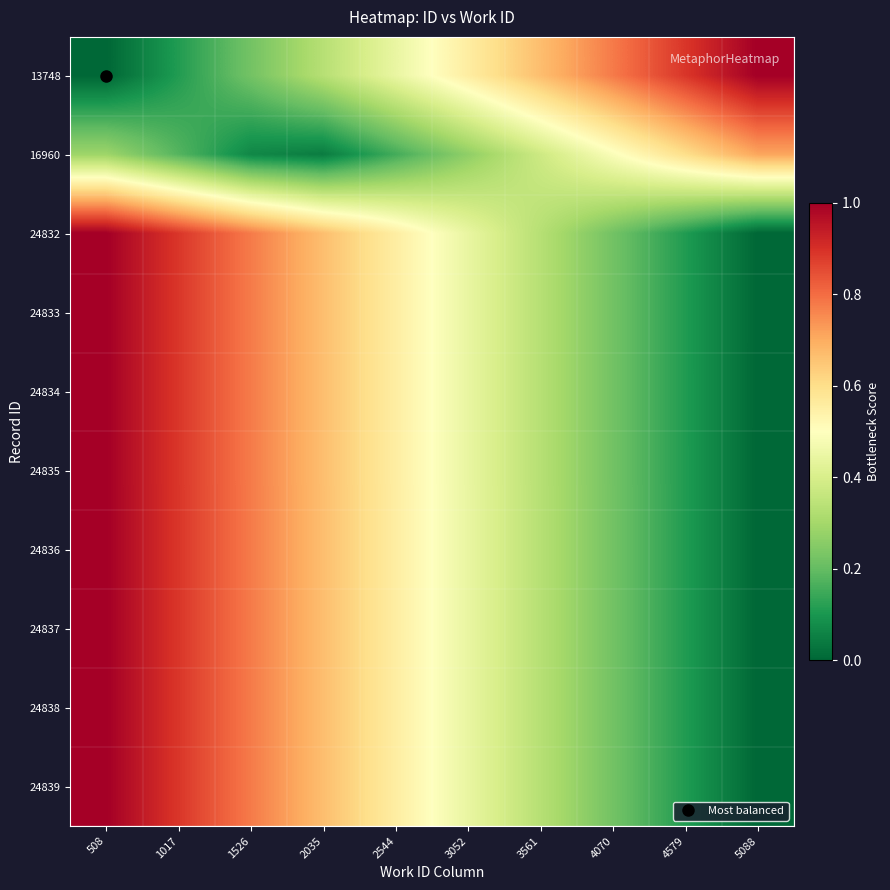

Reading left to right, extract all data points from this chart.

13748: 508=0.0	1017=0.1	1526=0.2	2035=0.3	2544=0.4	3052=0.6	3561=0.7	4070=0.8	4579=0.9	5088=1.0
16960: 508=0.3	1017=0.2	1526=0.1	2035=0.0	2544=0.2	3052=0.3	3561=0.4	4070=0.5	4579=0.6	5088=0.7
24832: 508=1.0	1017=0.9	1526=0.8	2035=0.7	2544=0.6	3052=0.4	3561=0.3	4070=0.2	4579=0.1	5088=0.0
24833: 508=1.0	1017=0.9	1526=0.8	2035=0.7	2544=0.6	3052=0.4	3561=0.3	4070=0.2	4579=0.1	5088=0.0
24834: 508=1.0	1017=0.9	1526=0.8	2035=0.7	2544=0.6	3052=0.4	3561=0.3	4070=0.2	4579=0.1	5088=0.0
24835: 508=1.0	1017=0.9	1526=0.8	2035=0.7	2544=0.6	3052=0.4	3561=0.3	4070=0.2	4579=0.1	5088=0.0
24836: 508=1.0	1017=0.9	1526=0.8	2035=0.7	2544=0.6	3052=0.4	3561=0.3	4070=0.2	4579=0.1	5088=0.0
24837: 508=1.0	1017=0.9	1526=0.8	2035=0.7	2544=0.6	3052=0.4	3561=0.3	4070=0.2	4579=0.1	5088=0.0
24838: 508=1.0	1017=0.9	1526=0.8	2035=0.7	2544=0.6	3052=0.4	3561=0.3	4070=0.2	4579=0.1	5088=0.0
24839: 508=1.0	1017=0.9	1526=0.8	2035=0.7	2544=0.6	3052=0.4	3561=0.3	4070=0.2	4579=0.1	5088=0.0